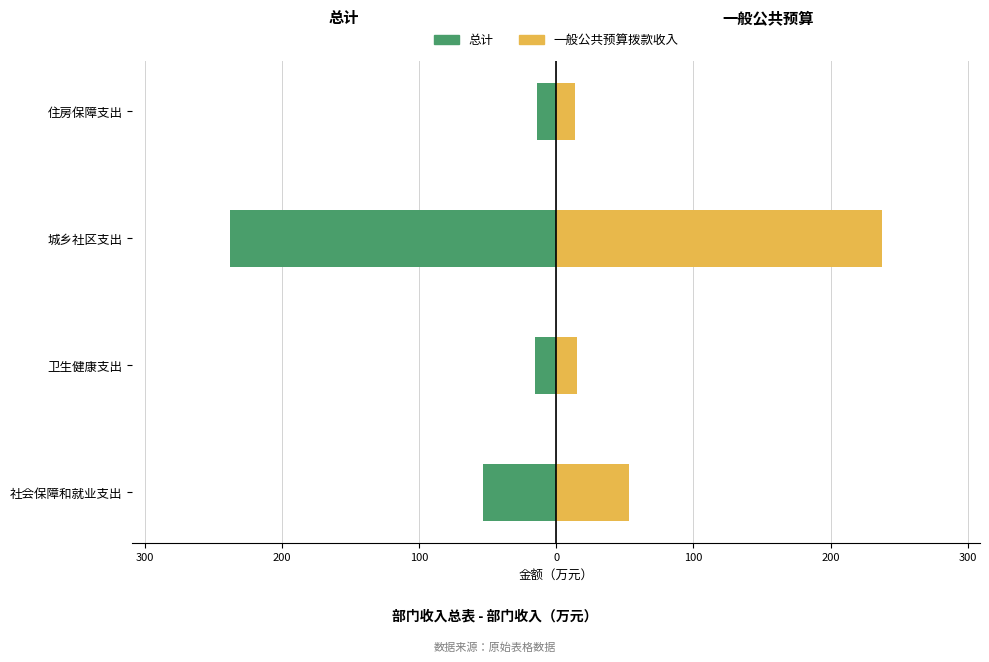

Are the bars horizontal?

Yes